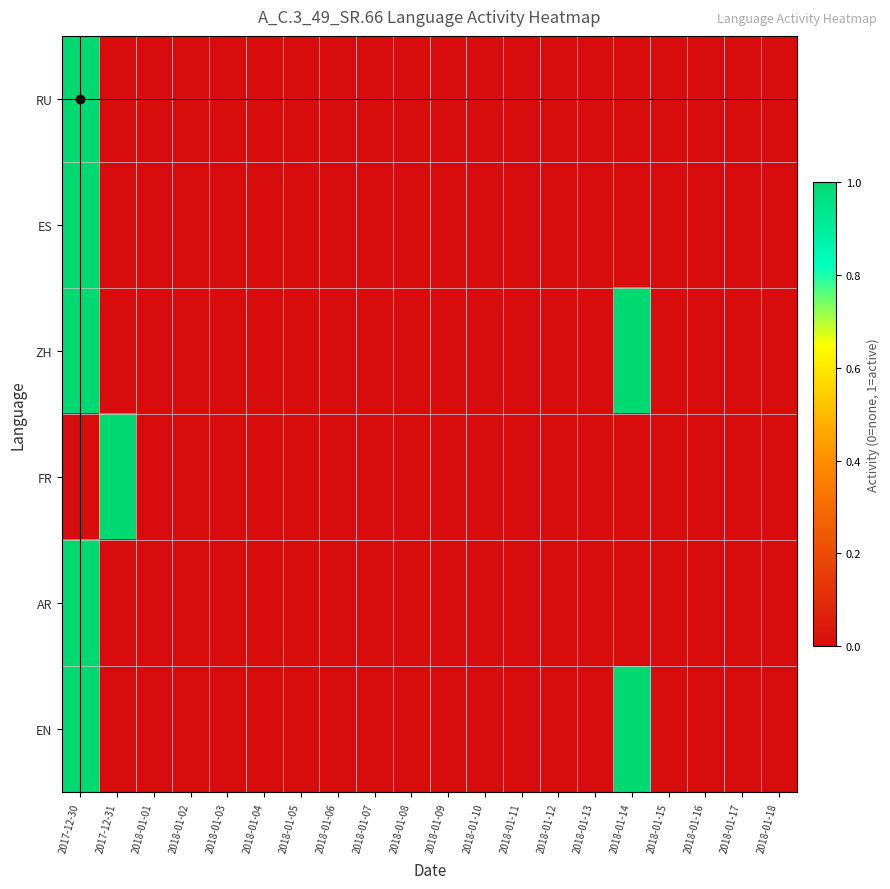

Reading left to right, extract all data points from this chart.

RU: 2017-12-30=1	2017-12-31=0	2018-01-01=0	2018-01-02=0	2018-01-03=0	2018-01-04=0	2018-01-05=0	2018-01-06=0	2018-01-07=0	2018-01-08=0	2018-01-09=0	2018-01-10=0	2018-01-11=0	2018-01-12=0	2018-01-13=0	2018-01-14=0	2018-01-15=0	2018-01-16=0	2018-01-17=0	2018-01-18=0
ES: 2017-12-30=1	2017-12-31=0	2018-01-01=0	2018-01-02=0	2018-01-03=0	2018-01-04=0	2018-01-05=0	2018-01-06=0	2018-01-07=0	2018-01-08=0	2018-01-09=0	2018-01-10=0	2018-01-11=0	2018-01-12=0	2018-01-13=0	2018-01-14=0	2018-01-15=0	2018-01-16=0	2018-01-17=0	2018-01-18=0
ZH: 2017-12-30=1	2017-12-31=0	2018-01-01=0	2018-01-02=0	2018-01-03=0	2018-01-04=0	2018-01-05=0	2018-01-06=0	2018-01-07=0	2018-01-08=0	2018-01-09=0	2018-01-10=0	2018-01-11=0	2018-01-12=0	2018-01-13=0	2018-01-14=1	2018-01-15=0	2018-01-16=0	2018-01-17=0	2018-01-18=0
FR: 2017-12-30=0	2017-12-31=1	2018-01-01=0	2018-01-02=0	2018-01-03=0	2018-01-04=0	2018-01-05=0	2018-01-06=0	2018-01-07=0	2018-01-08=0	2018-01-09=0	2018-01-10=0	2018-01-11=0	2018-01-12=0	2018-01-13=0	2018-01-14=0	2018-01-15=0	2018-01-16=0	2018-01-17=0	2018-01-18=0
AR: 2017-12-30=1	2017-12-31=0	2018-01-01=0	2018-01-02=0	2018-01-03=0	2018-01-04=0	2018-01-05=0	2018-01-06=0	2018-01-07=0	2018-01-08=0	2018-01-09=0	2018-01-10=0	2018-01-11=0	2018-01-12=0	2018-01-13=0	2018-01-14=0	2018-01-15=0	2018-01-16=0	2018-01-17=0	2018-01-18=0
EN: 2017-12-30=1	2017-12-31=0	2018-01-01=0	2018-01-02=0	2018-01-03=0	2018-01-04=0	2018-01-05=0	2018-01-06=0	2018-01-07=0	2018-01-08=0	2018-01-09=0	2018-01-10=0	2018-01-11=0	2018-01-12=0	2018-01-13=0	2018-01-14=1	2018-01-15=0	2018-01-16=0	2018-01-17=0	2018-01-18=0